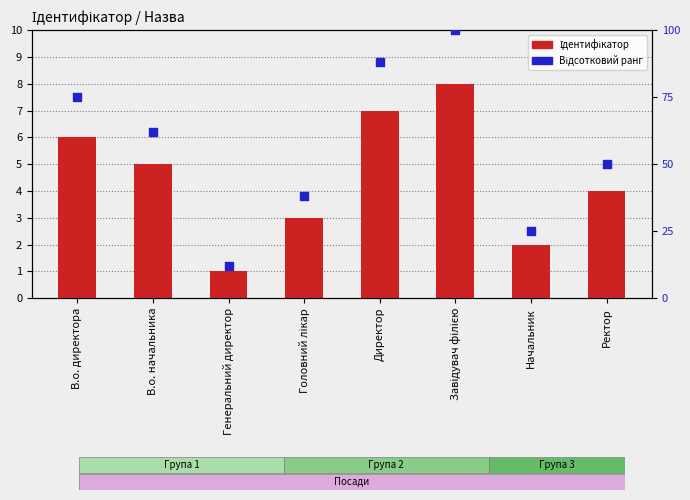

What are all the series names shown in the legend?

Ідентифікатор, Відсотковий ранг